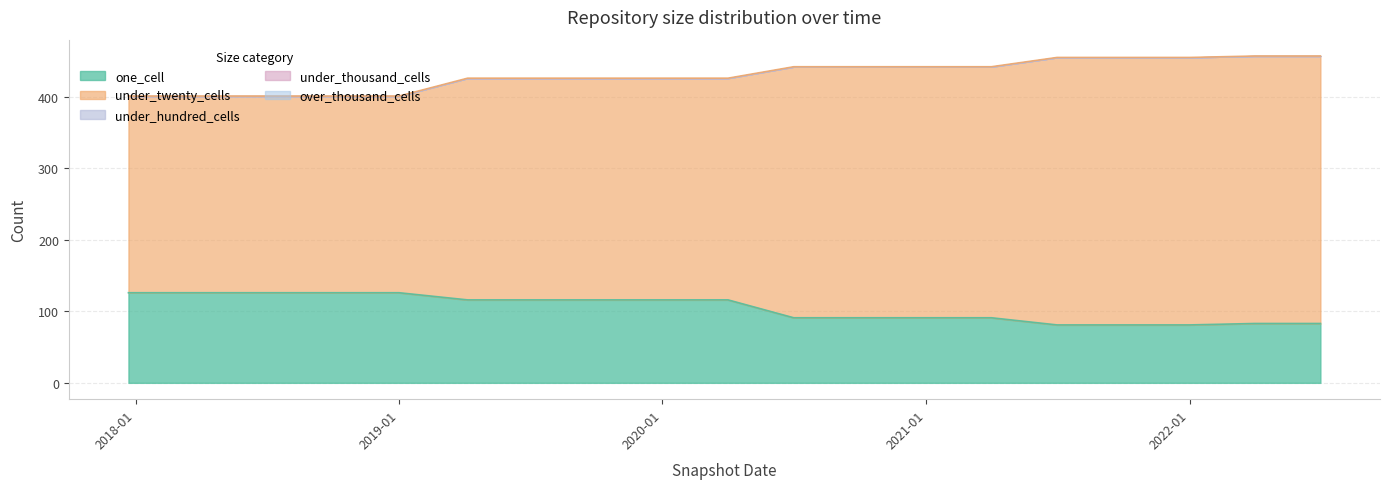

Reading left to right, what are all the values shown in this chart?

one_cell: 126	126	126	126	126	116	116	116	116	116	91	91	91	91	81	81	81	83	83
under_twenty_cells: 275	275	275	275	275	310	310	310	310	310	351	351	351	351	374	374	374	374	374
under_hundred_cells: 0	0	0	0	0	0	0	0	0	0	0	0	0	0	0	0	0	0	0
under_thousand_cells: 0	0	0	0	0	0	0	0	0	0	0	0	0	0	0	0	0	0	0
over_thousand_cells: 0	0	0	0	0	0	0	0	0	0	0	0	0	0	0	0	0	0	0